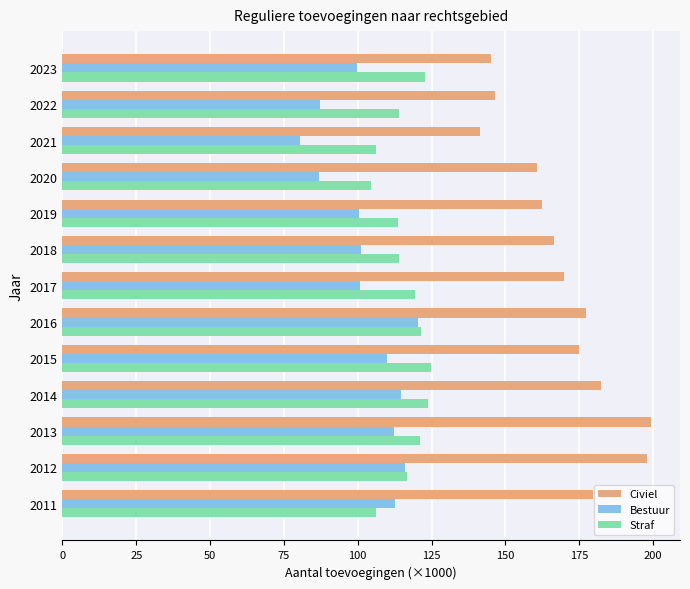

Rank the series by their average value, from lowest to highest.

Bestuur, Straf, Civiel